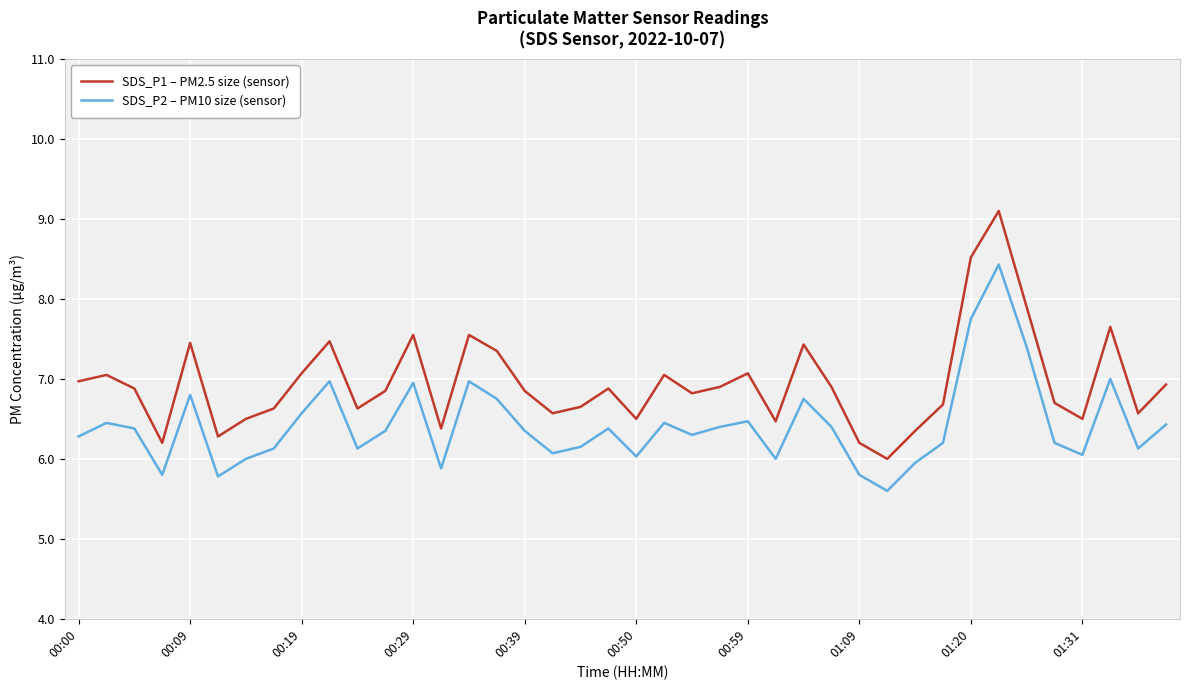

What is the highest value of the SDS_P1 – PM2.5 size (sensor) series?

9.1